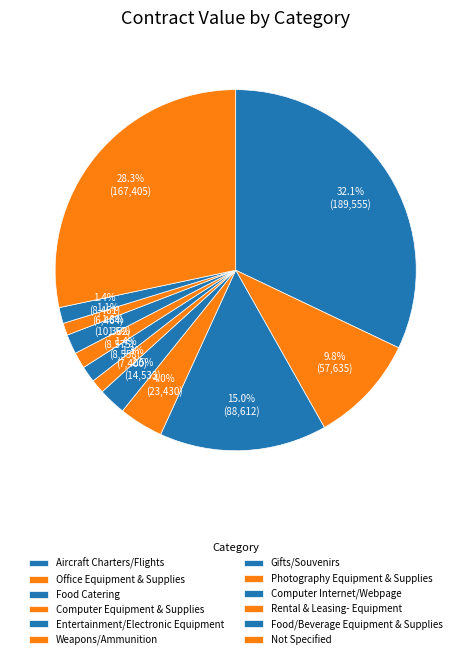

What percentage is the Weapons/Ammunition slice, to the nearest percent?

1%